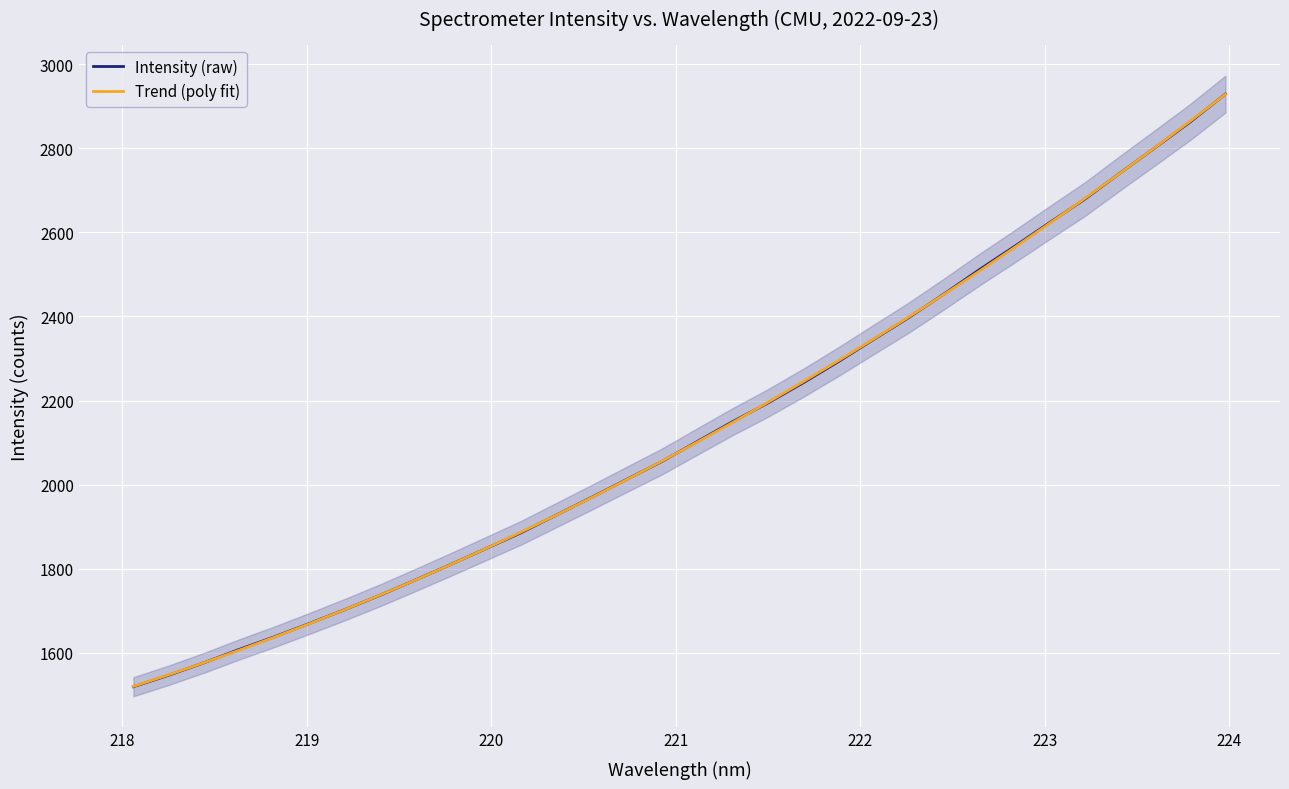

Which series has the widest spread of values?

Intensity (raw)